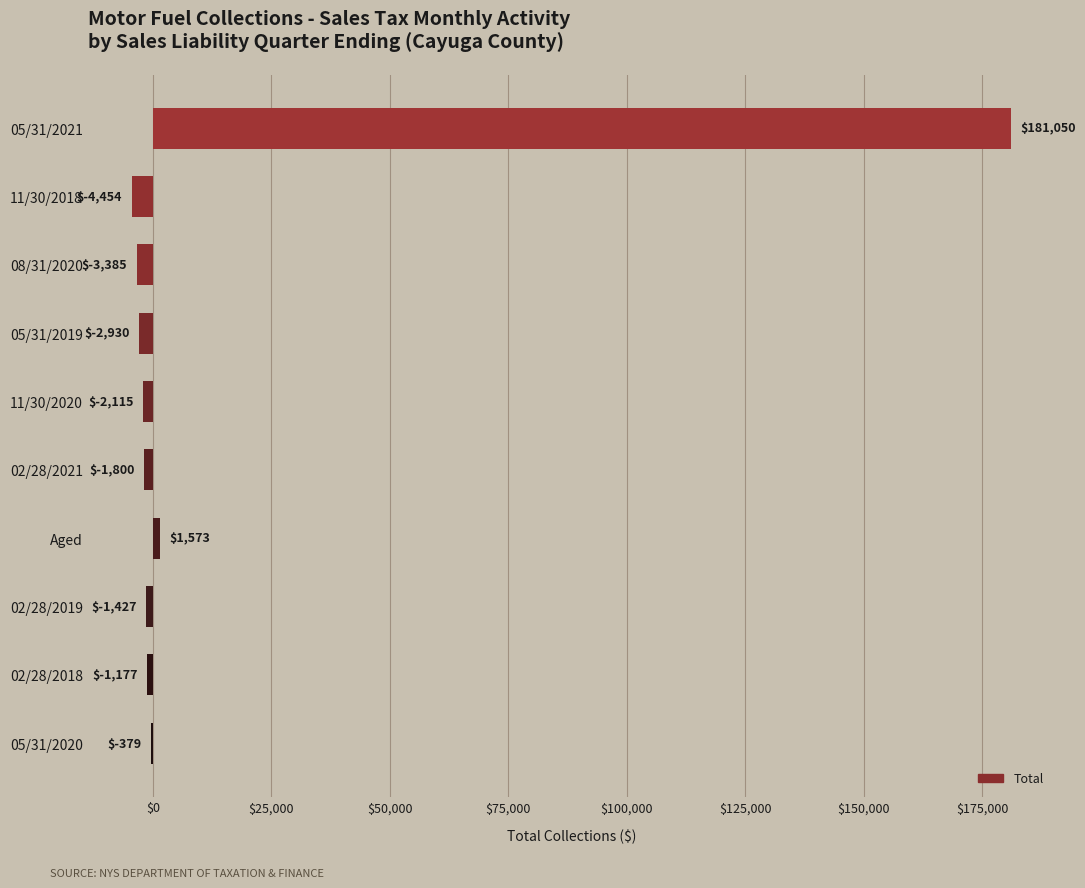

Where is the data nearest to the value 88297?

Aged